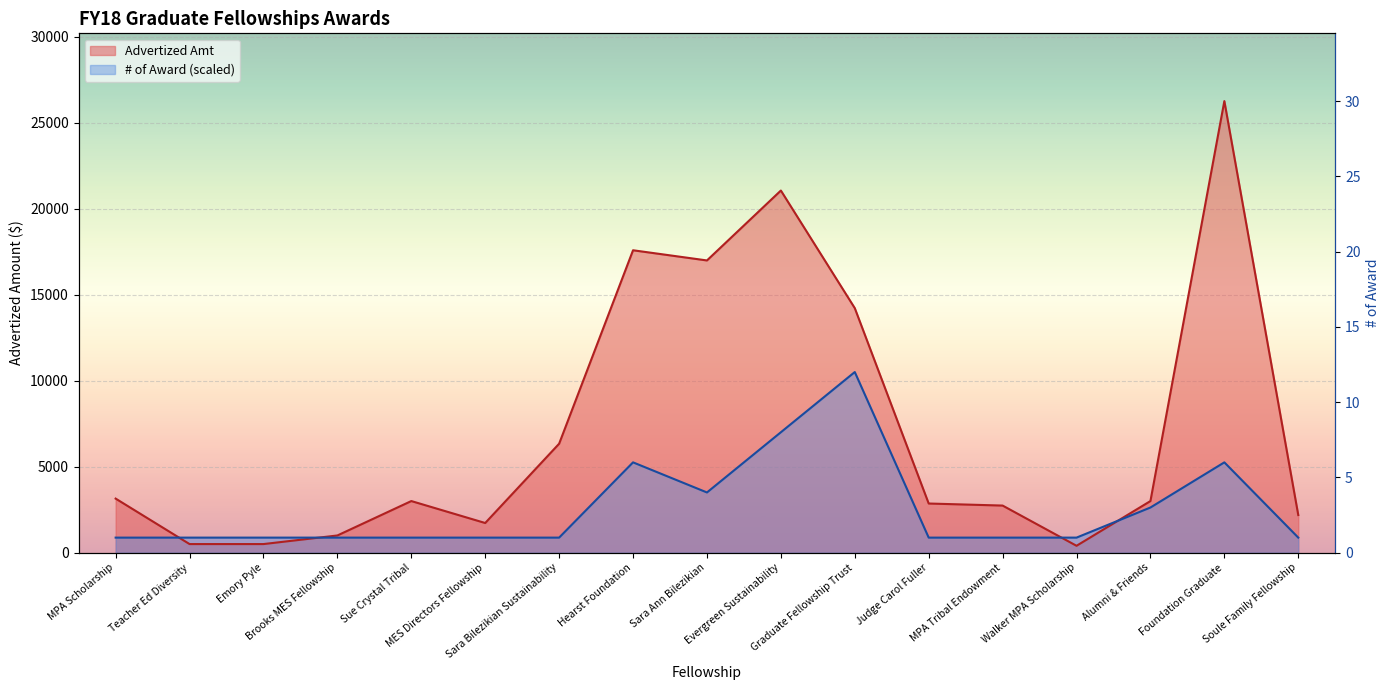

True or false: # of Award has more than 1 interior local peaks.

True